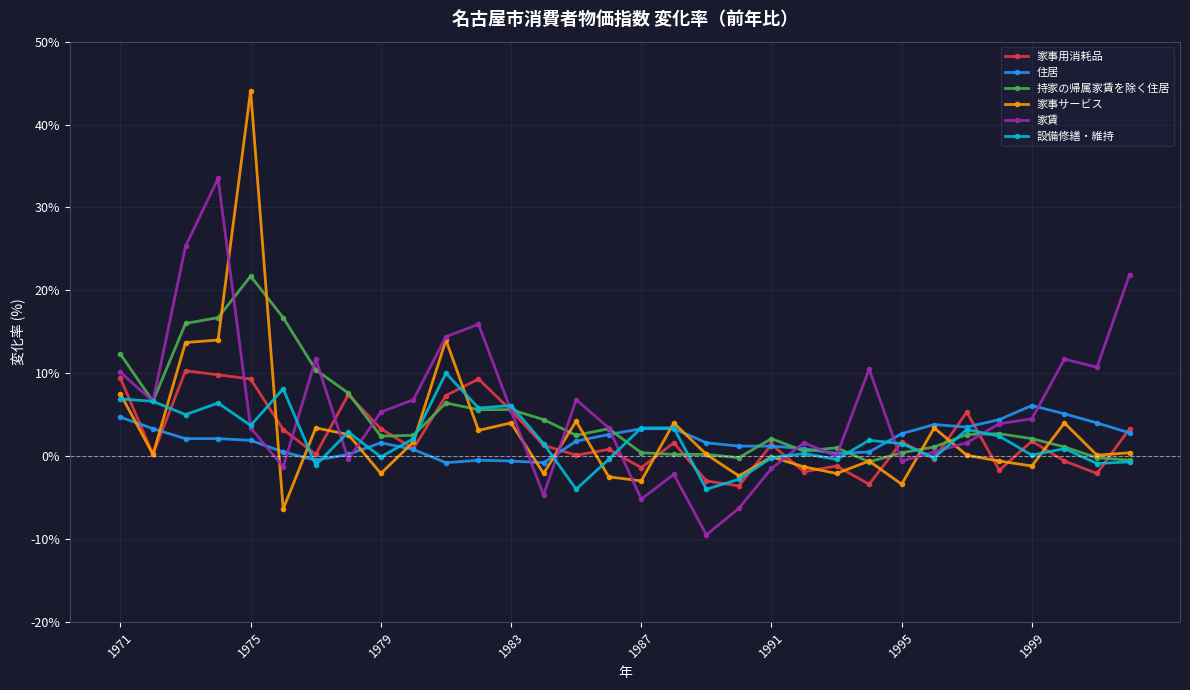

What is the value of the 持家の帰属家賃を除く住居 point at the 8th from the left?

7.6